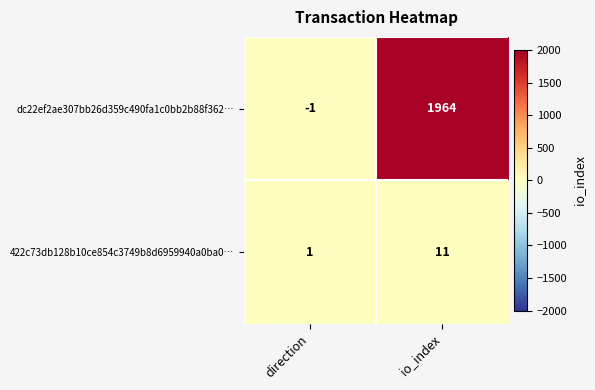

What is the difference between the 422c73db128b10ce854c3749b8d6959940a0ba0… values at direction and io_index?

10